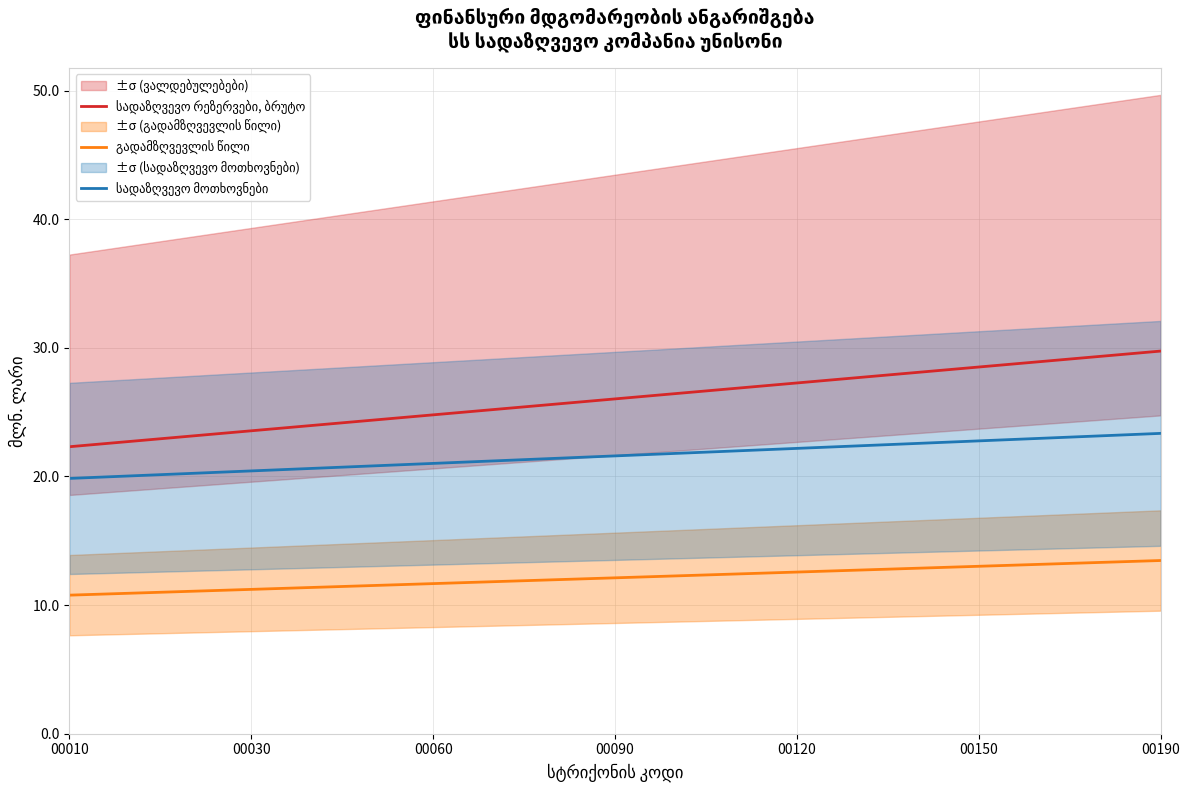

What is the sum of the სადაზღვევო მოთხოვნები values at 8 and 00150?

43.5